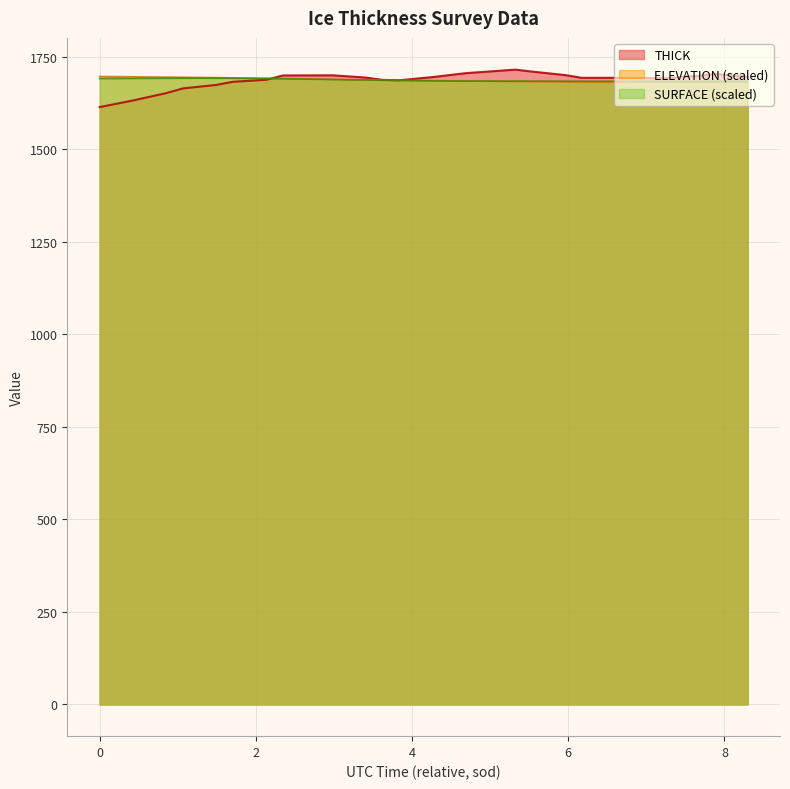

Which series has the largest total across all categories?

ELEVATION